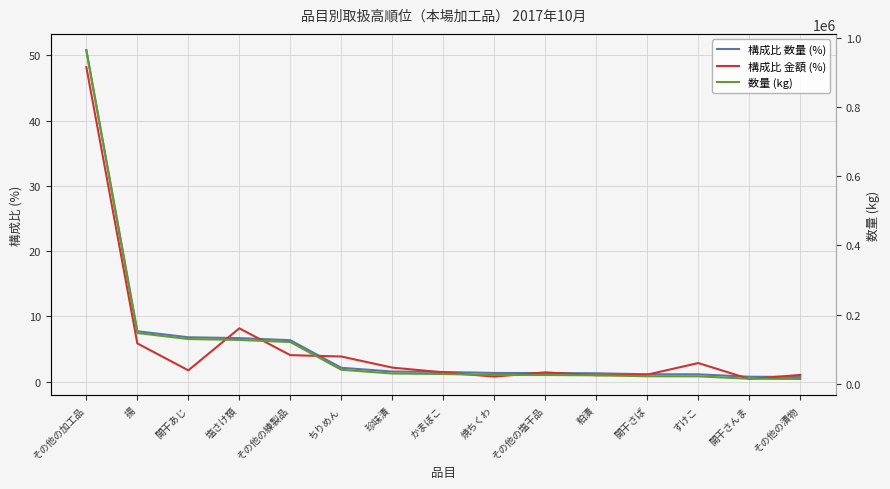

What position from the left is その他の練製品?

5